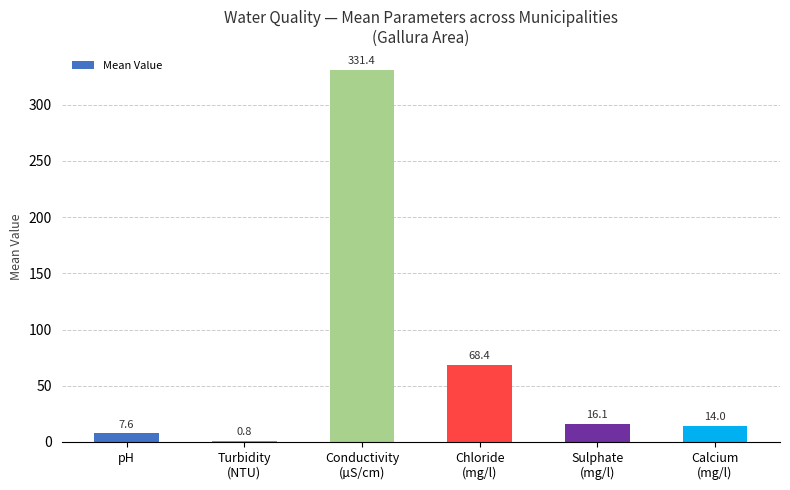

Is it true that the value at Chloride
(mg/l) is 24.2?

False